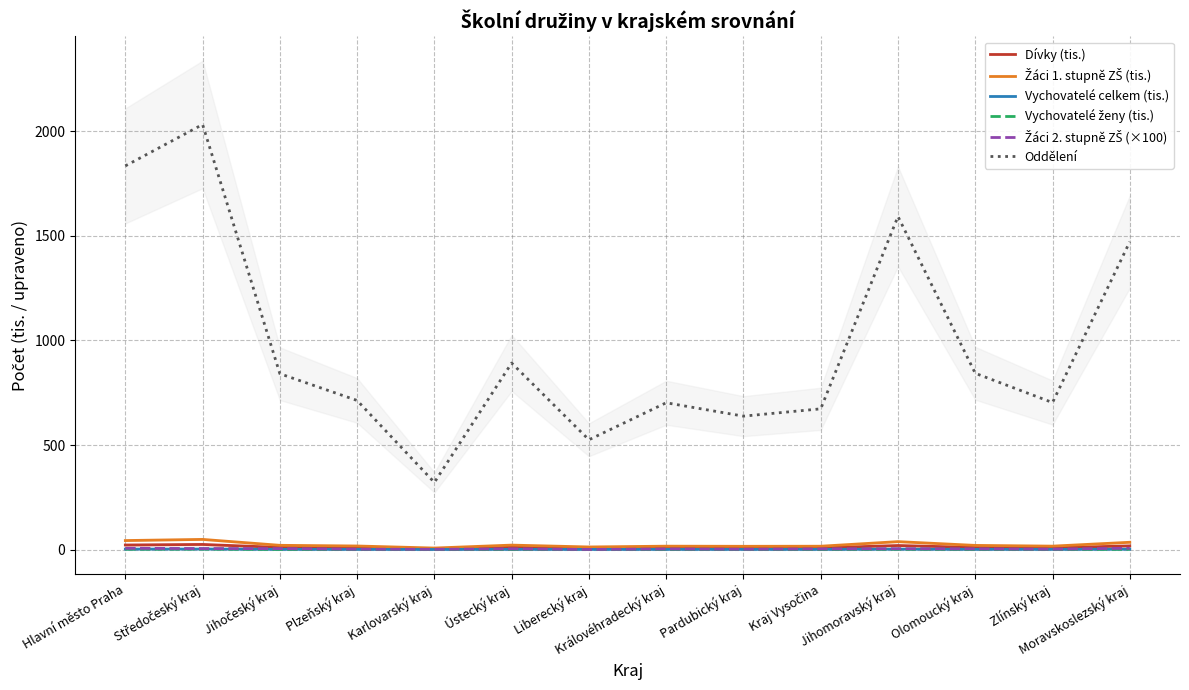

The Žáci 1. stupně ZŠ (tis.) series shows 48.5 at Středočeský kraj. True or false?

True